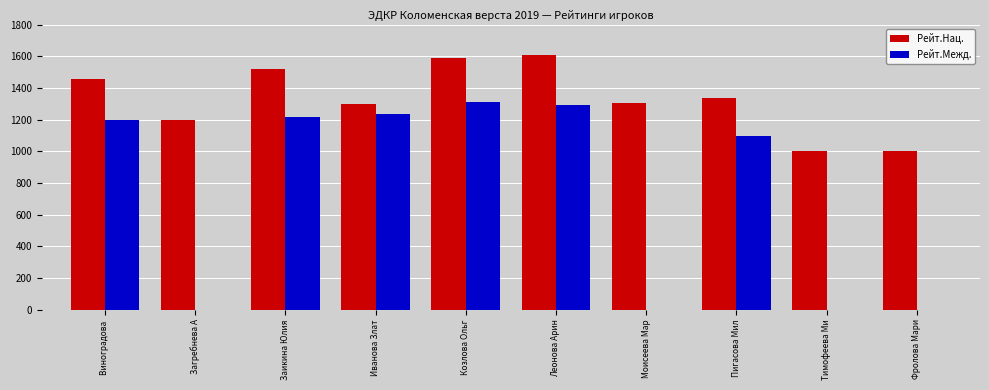

How many categories are shown in the chart?

10